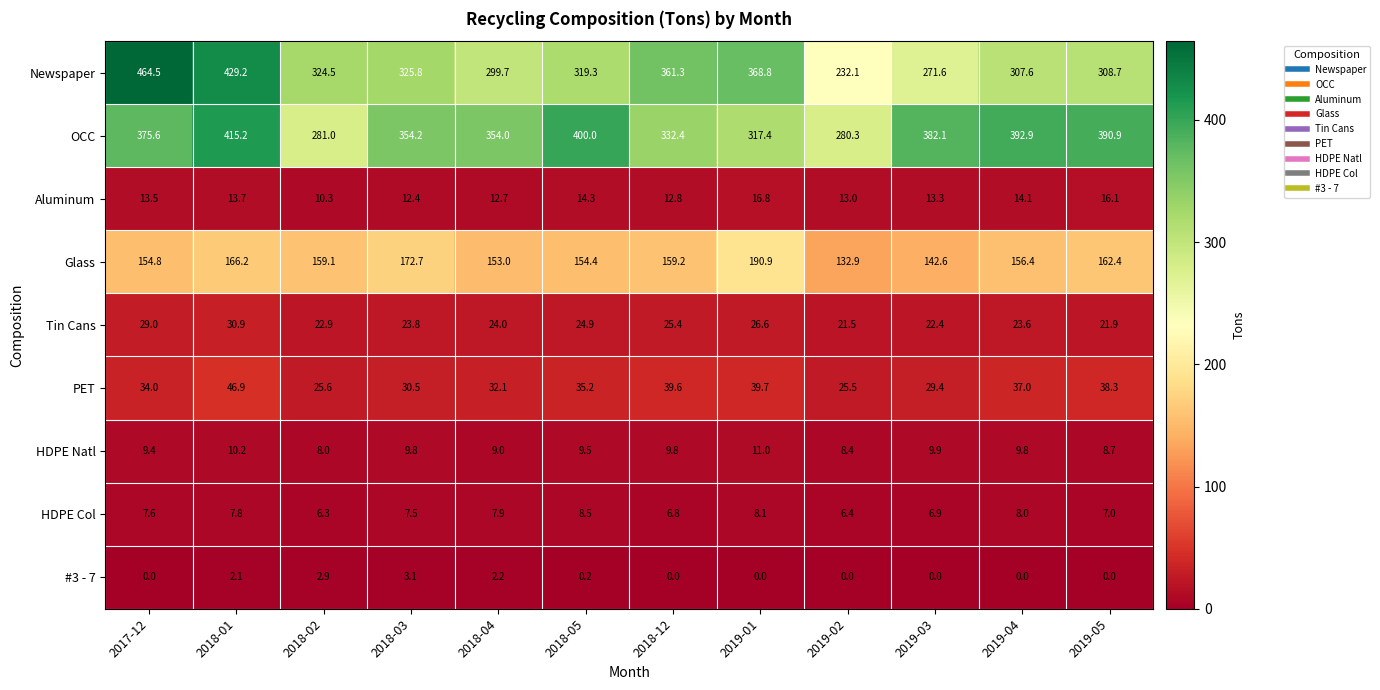

Is the value of Tin Cans at 2019-05 greater than the value of OCC at 2018-12?

No